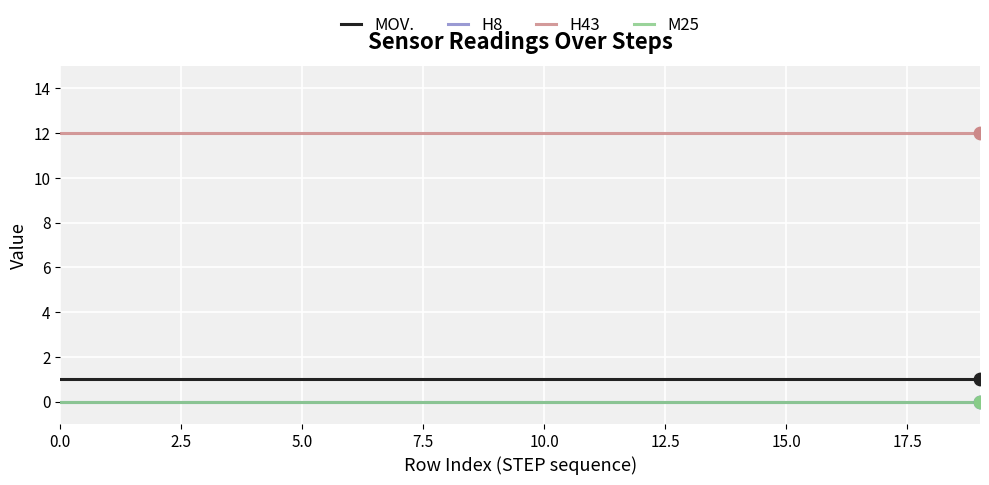

Does the chart have visible grid lines?

Yes